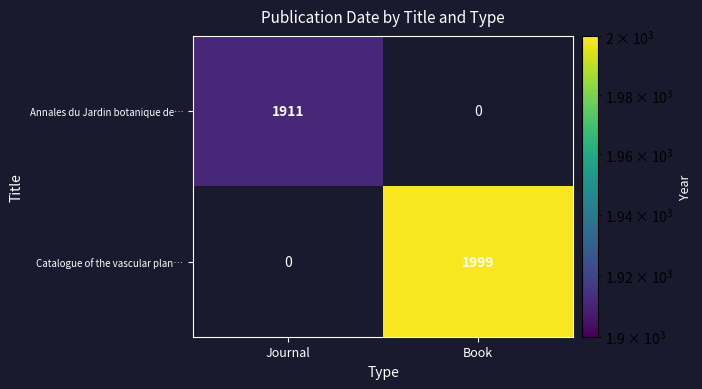

Which category has the lowest value across all series?

Journal